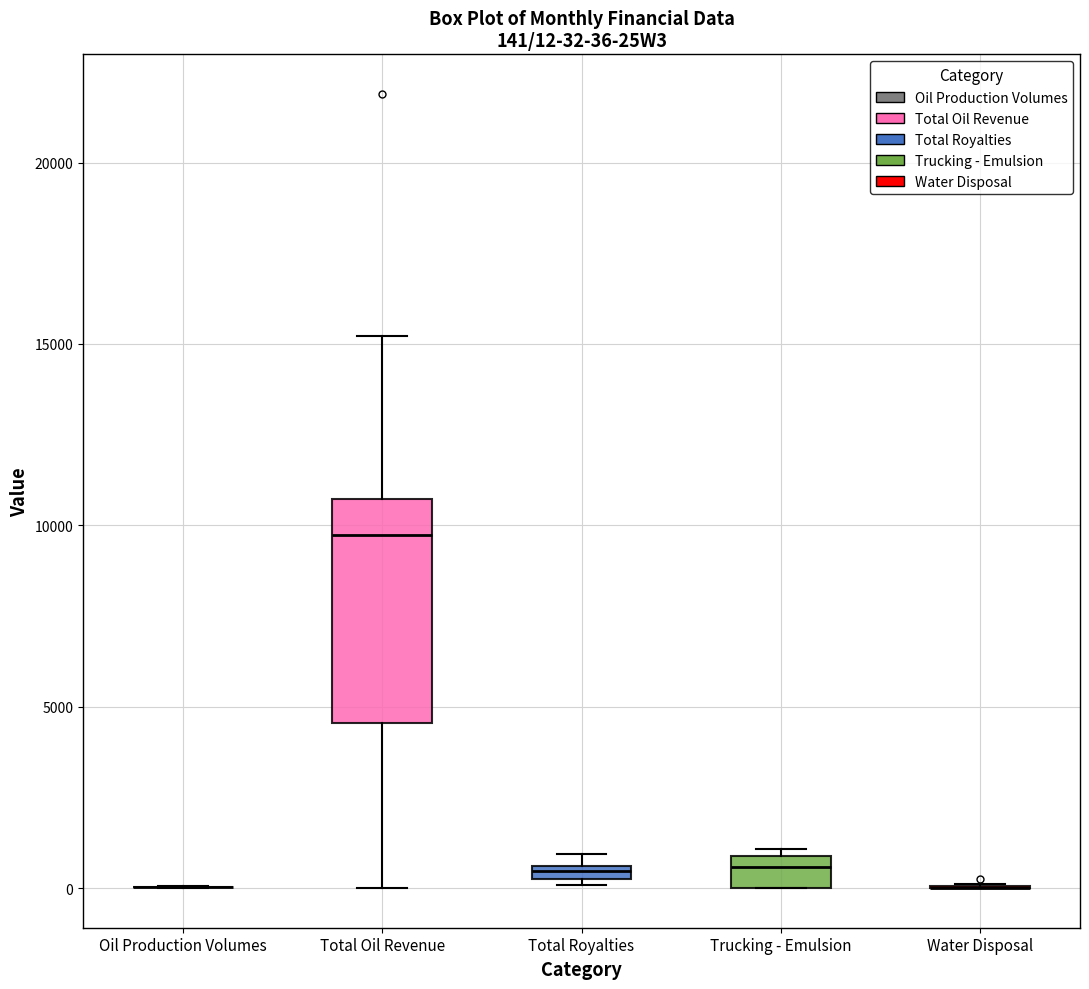

Which box is the tallest, from its lower edge to its upper edge?

Total Oil Revenue